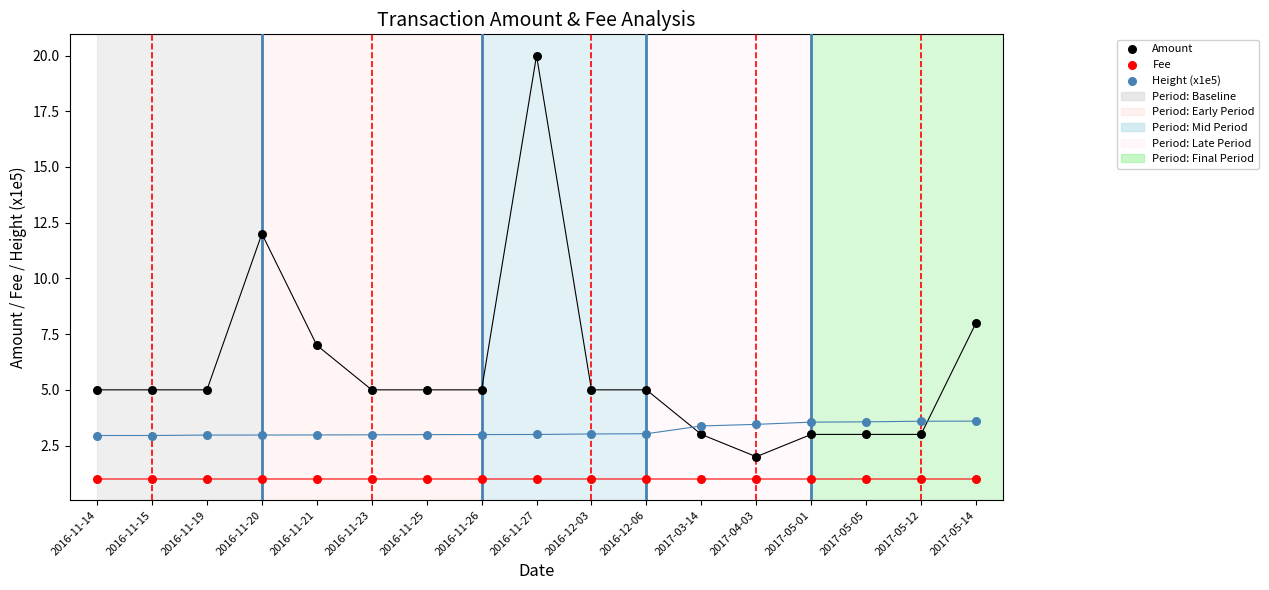

Which series contains the lowest Y value?

Fee